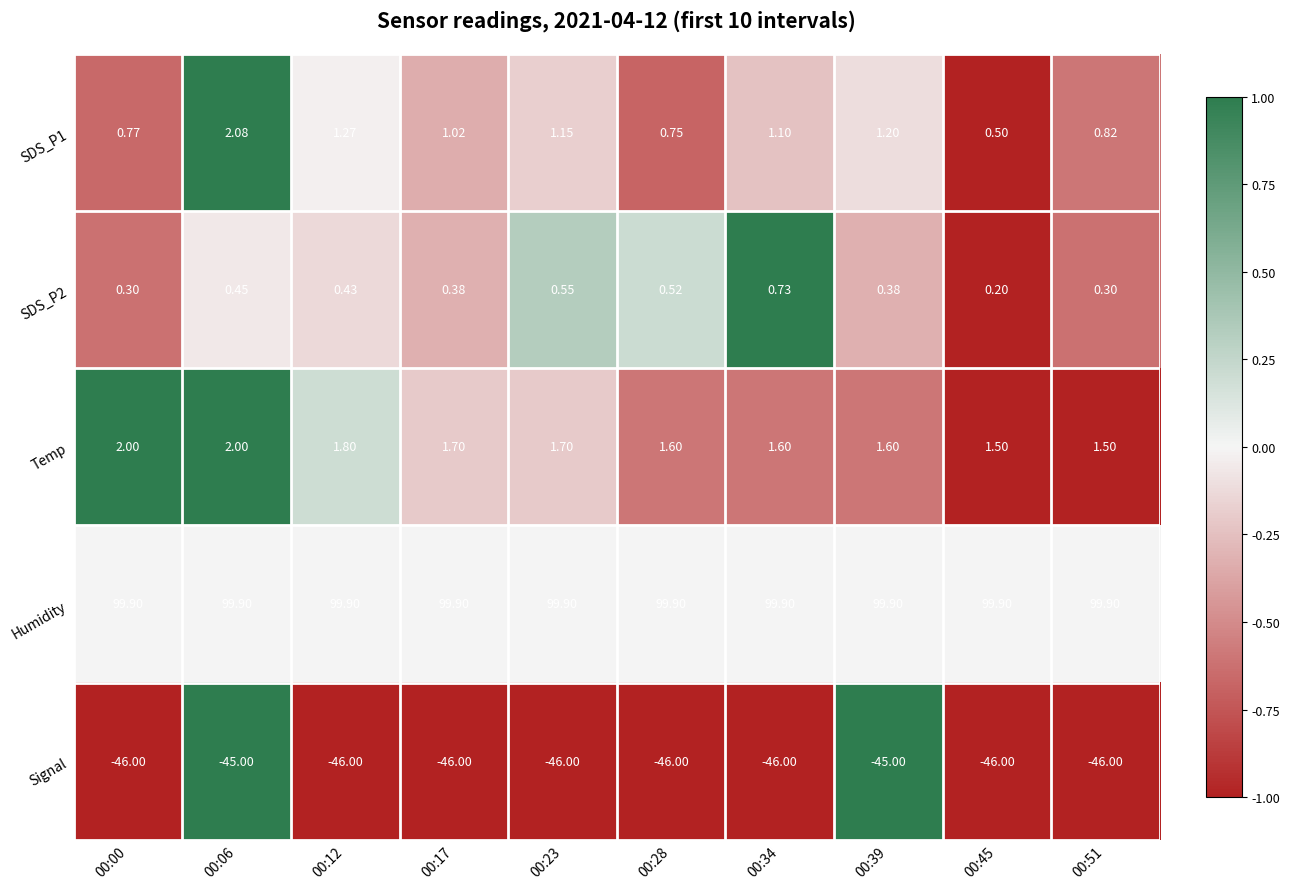

Between 00:00 and 00:51, which series saw the biggest shift?

Temp